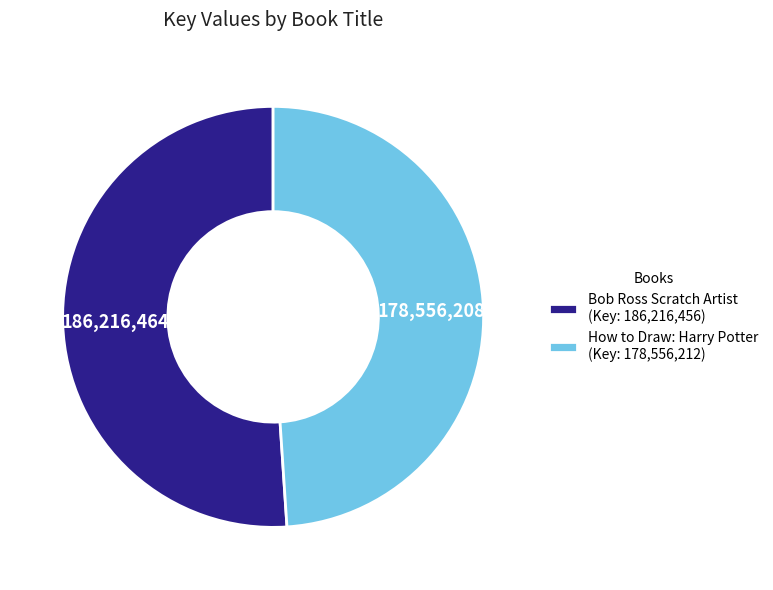

Do How to Draw: Harry Potter and Bob Ross Scratch Artist together represent more than half of the pie?

Yes